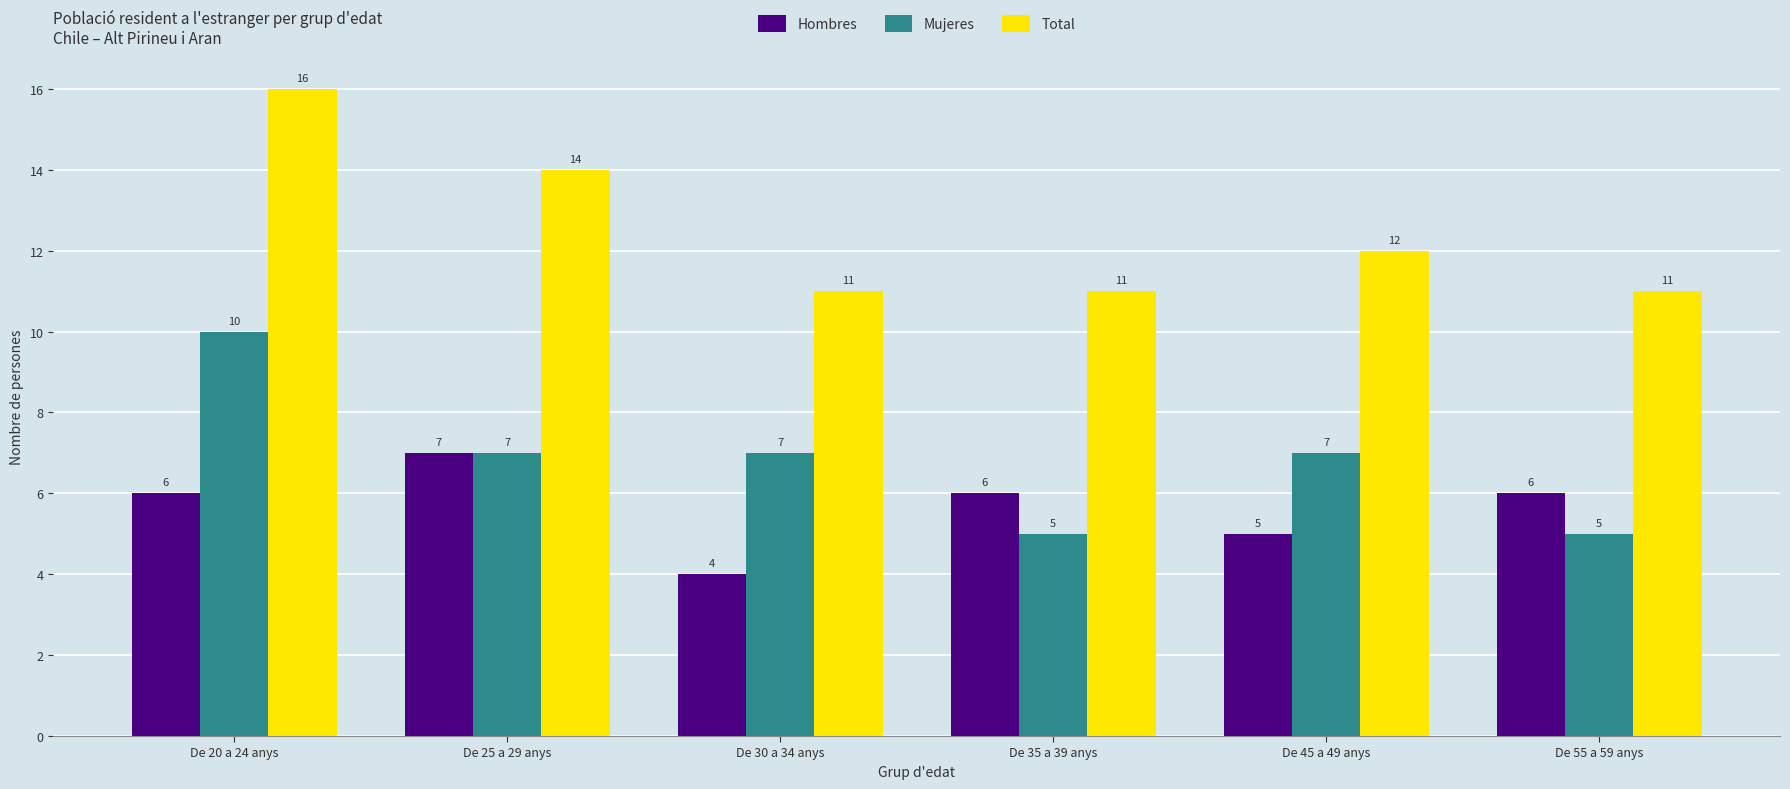

At which category is the sum across all series the highest?

De 20 a 24 anys